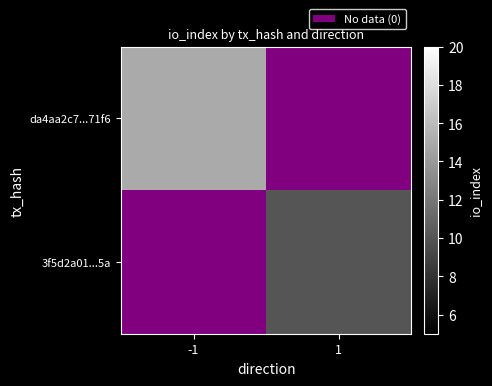

At how many categories does at least one series exceed 14?

1